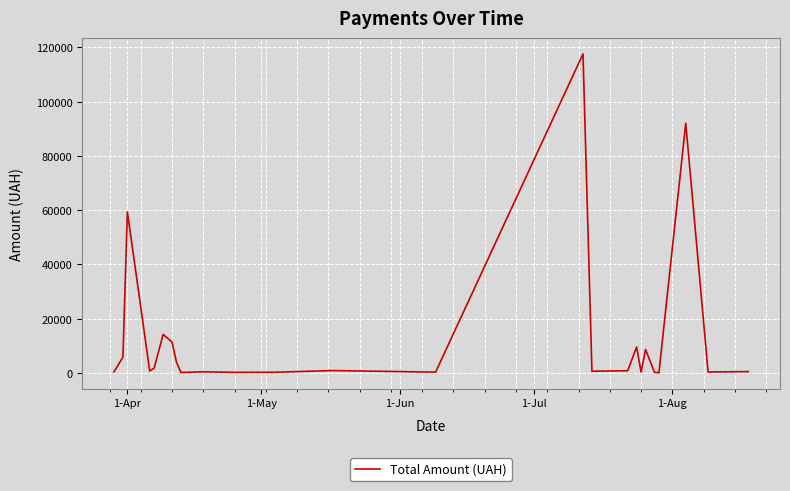

What is the maximum value shown in the chart?

117568.8